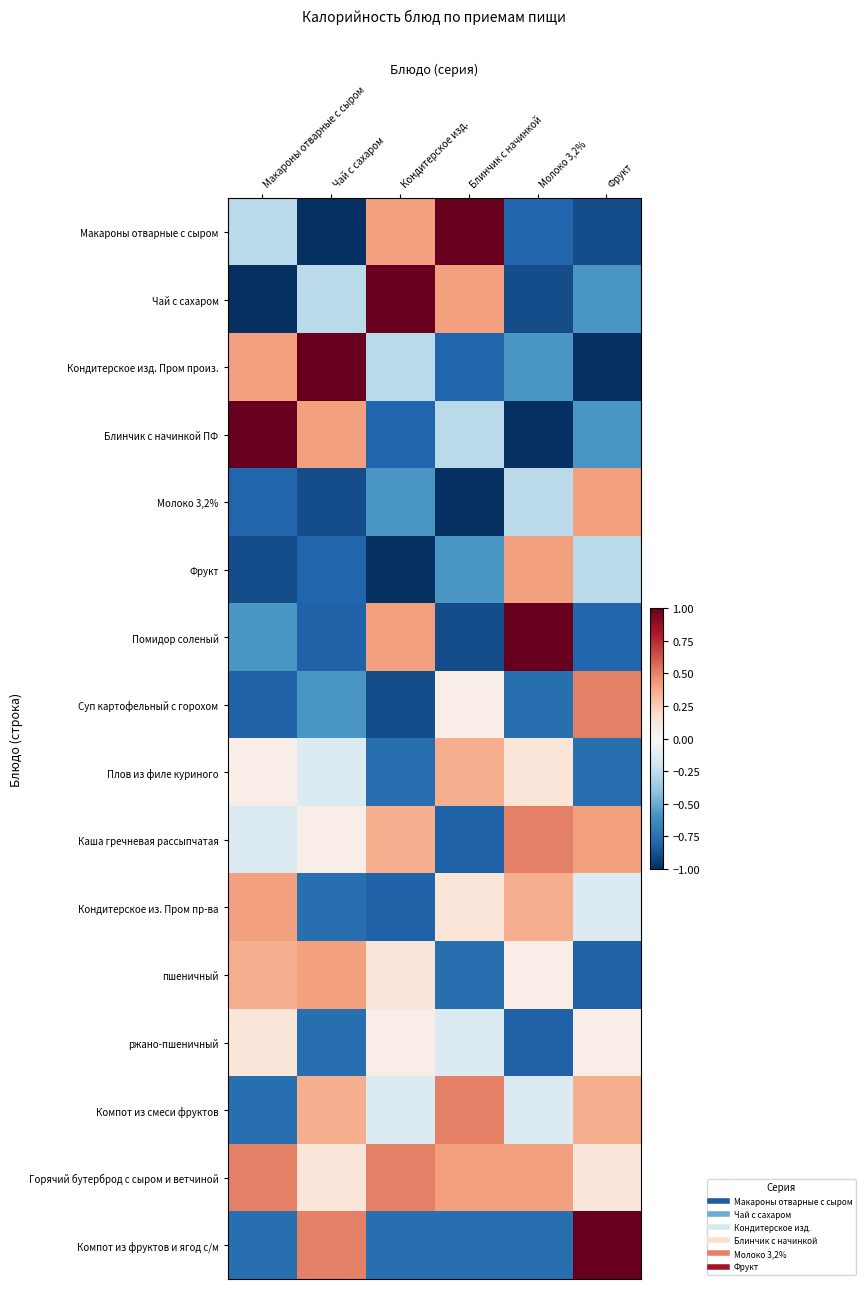

At which category does the chart reach its minimum across all series?

Чай с сахаром